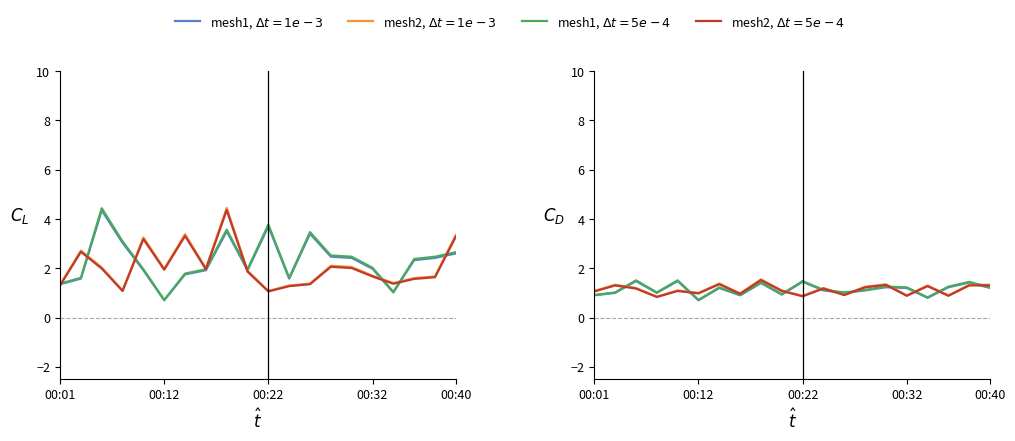

True or false: P1 late, $\Delta t=5e-4$ has a value of 1.8 at 6.

False